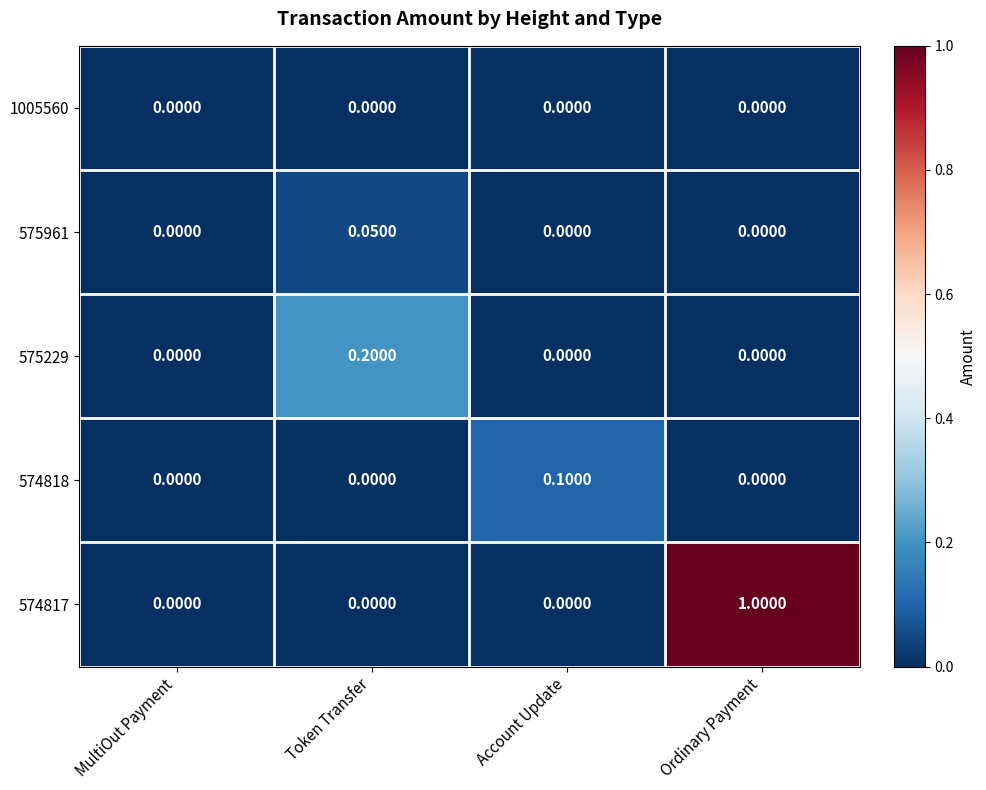

Reading left to right, what are all the values shown in this chart?

1005560: MultiOut Payment=0.0	Token Transfer=0.0	Account Update=0.0	Ordinary Payment=0.0
575961: MultiOut Payment=0.0	Token Transfer=0.1	Account Update=0.0	Ordinary Payment=0.0
575229: MultiOut Payment=0.0	Token Transfer=0.2	Account Update=0.0	Ordinary Payment=0.0
574818: MultiOut Payment=0.0	Token Transfer=0.0	Account Update=0.1	Ordinary Payment=0.0
574817: MultiOut Payment=0.0	Token Transfer=0.0	Account Update=0.0	Ordinary Payment=1.0